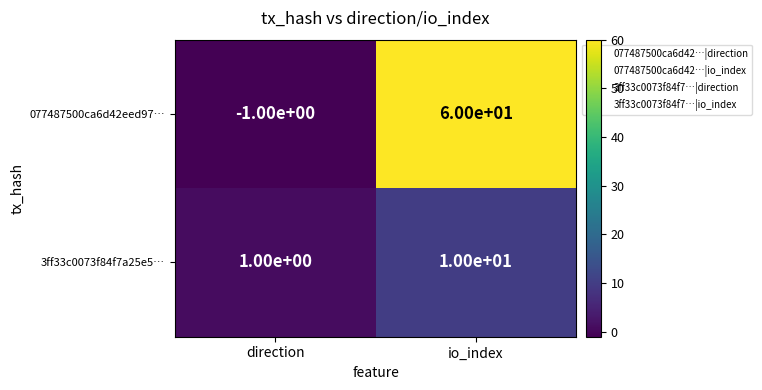

Is it true that 077487500ca6d42eed97… equals -1 at direction?

True